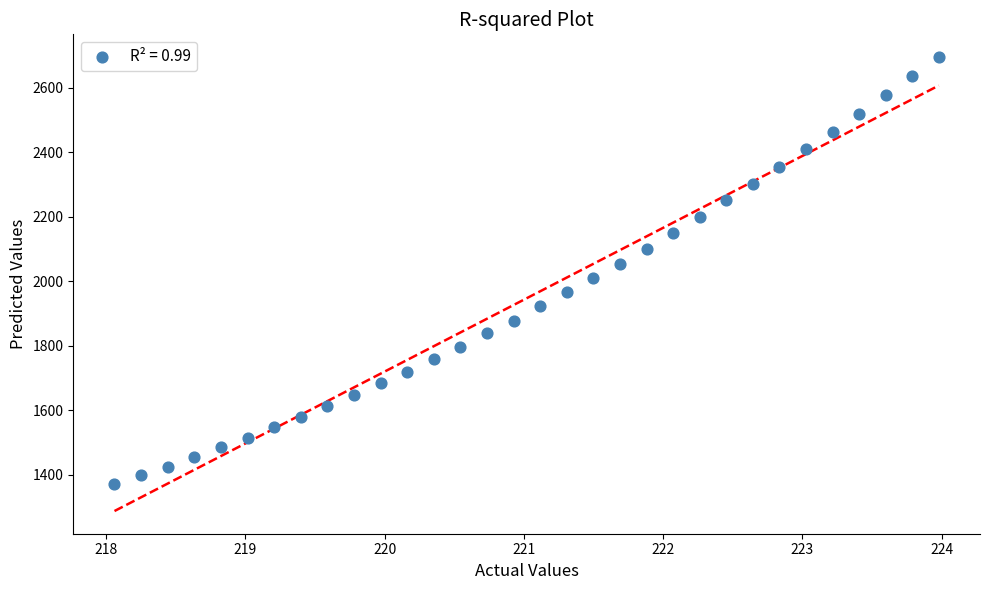

What is the range of Y values (max minus min)?

1322.5